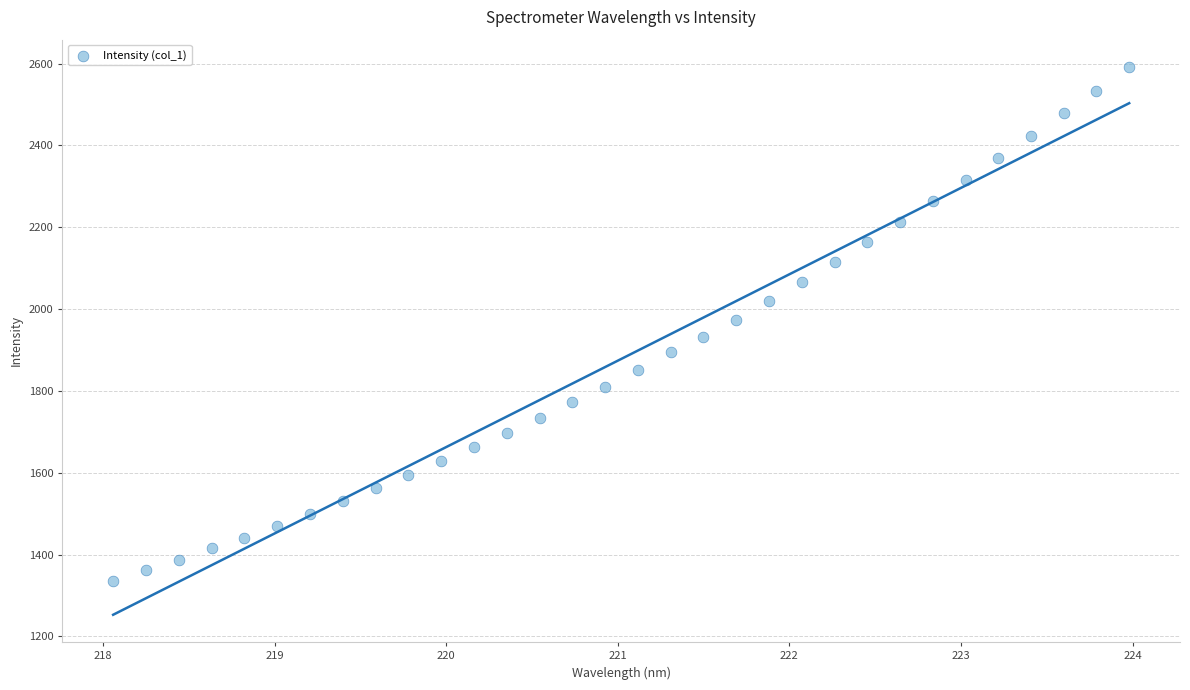

What is the range of Y values (max minus min)?

1255.9